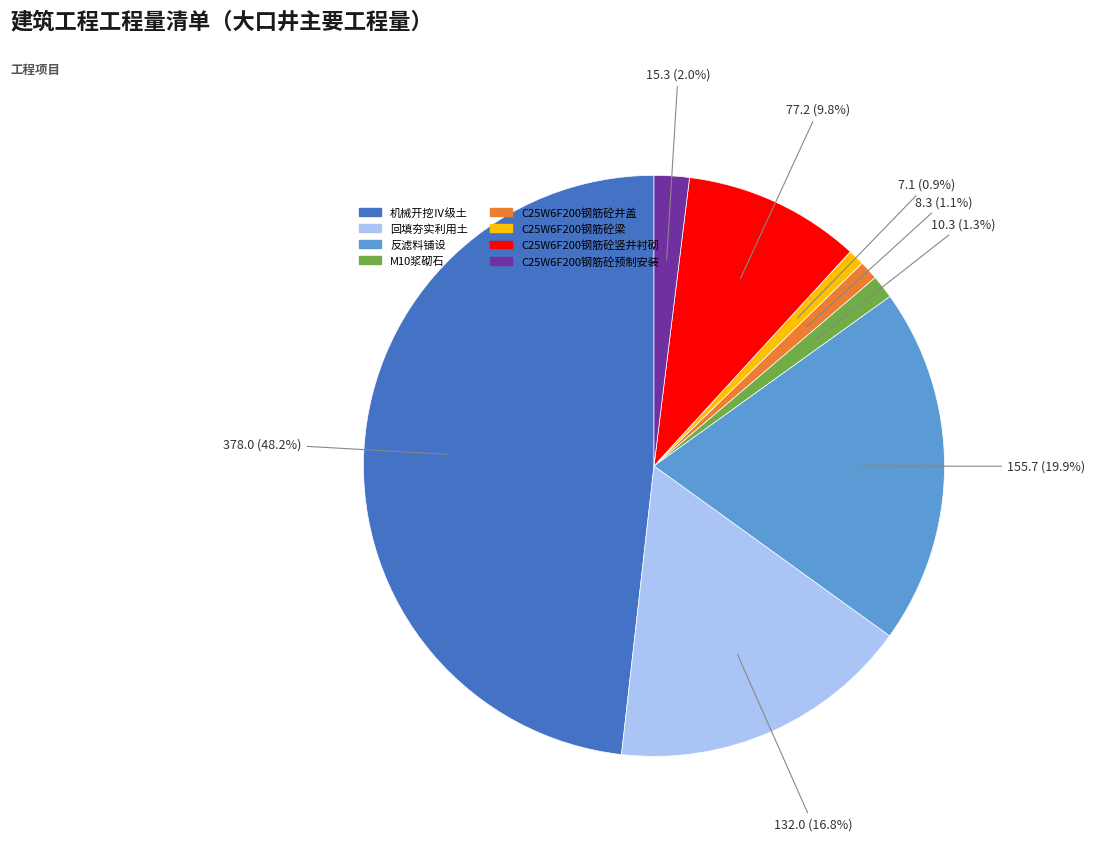

To the nearest percent, what is the combined percentage of C25W6F200钢筋砼梁 and C25W6F200钢筋砼竖井衬砌?

11%